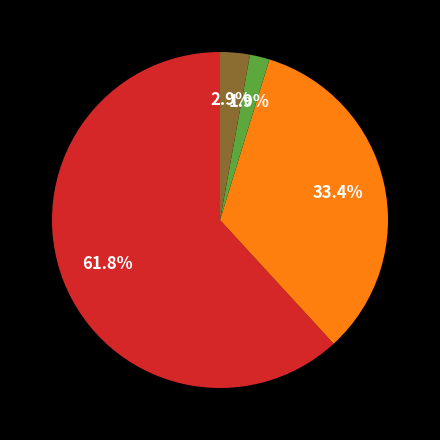

Is there a majority slice in this chart?

Yes